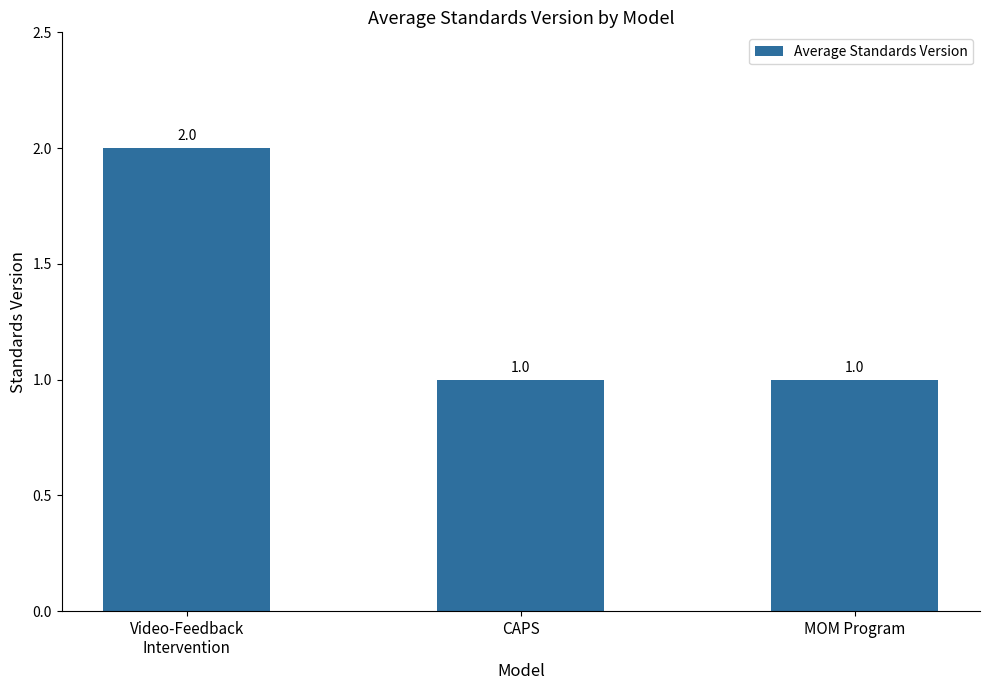

What position from the right is CAPS?

2